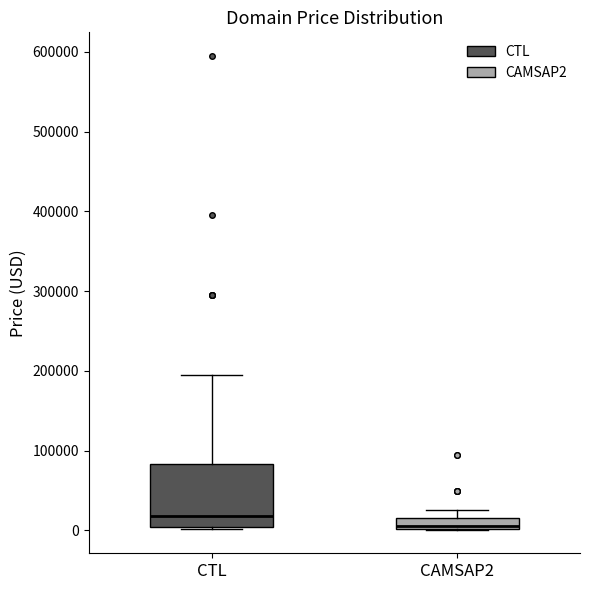

Which box is the tallest, from its lower edge to its upper edge?

CTL